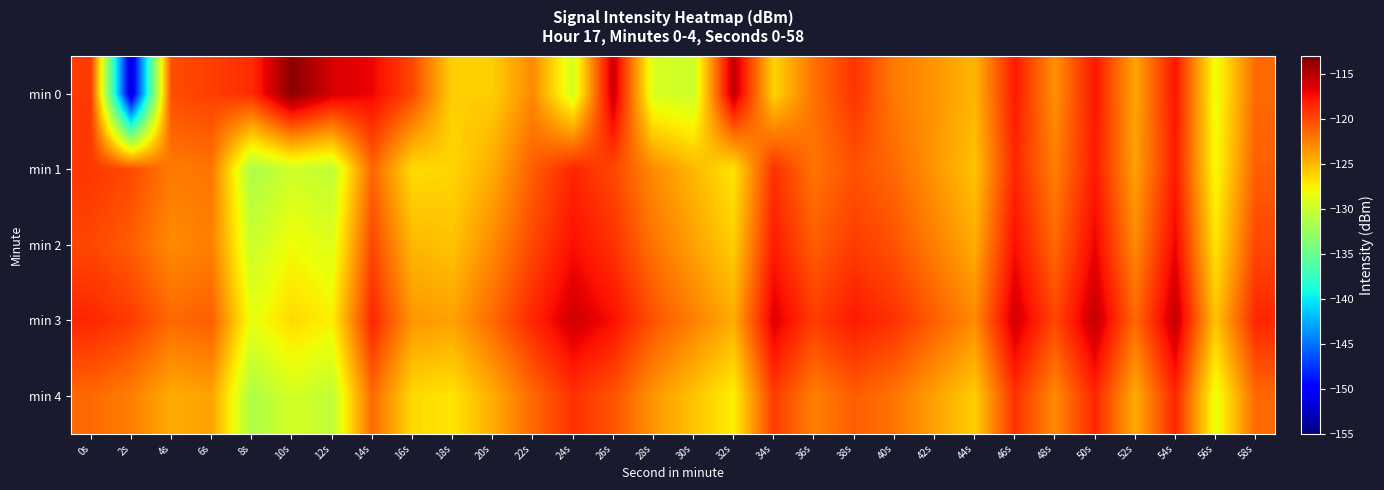

Reading left to right, transcribe all the data shown in this chart.

min 0: 0s=-119.4	2s=-152.2	4s=-120.3	6s=-119.6	8s=-118.8	10s=-113.5	12s=-116.2	14s=-117.1	16s=-120.0	18s=-126.1	20s=-126.0	22s=-122.9	24s=-129.5	26s=-115.7	28s=-129.3	30s=-129.9	32s=-115.4	34s=-126.3	36s=-121.9	38s=-119.1	40s=-122.3	42s=-123.5	44s=-124.9	46s=-118.0	48s=-123.3	50s=-117.8	52s=-124.2	54s=-117.7	56s=-128.4	58s=-121.5
min 1: 0s=-119.3	2s=-120.1	4s=-122.3	6s=-122.1	8s=-131.6	10s=-129.8	12s=-130.5	14s=-121.3	16s=-126.6	18s=-126.3	20s=-124.5	22s=-121.0	24s=-118.5	26s=-120.0	28s=-123.0	30s=-125.0	32s=-127.0	34s=-119.0	36s=-122.0	38s=-120.5	40s=-121.5	42s=-123.5	44s=-125.5	46s=-118.5	48s=-122.5	50s=-118.0	52s=-124.0	54s=-118.0	56s=-128.0	58s=-121.0
min 2: 0s=-120.0	2s=-121.0	4s=-123.0	6s=-122.5	8s=-130.0	10s=-128.0	12s=-129.0	14s=-120.0	16s=-125.0	18s=-125.5	20s=-123.0	22s=-120.0	24s=-117.5	26s=-119.0	28s=-122.0	30s=-124.0	32s=-126.0	34s=-118.0	36s=-121.0	38s=-119.5	40s=-120.5	42s=-122.5	44s=-124.5	46s=-117.5	48s=-121.5	50s=-117.0	52s=-123.0	54s=-117.0	56s=-127.0	58s=-120.0
min 3: 0s=-118.5	2s=-119.5	4s=-121.5	6s=-121.0	8s=-128.5	10s=-126.5	12s=-127.5	14s=-118.5	16s=-123.5	18s=-124.0	20s=-121.5	22s=-118.5	24s=-116.0	26s=-117.5	28s=-120.5	30s=-122.5	32s=-124.5	34s=-116.5	36s=-119.5	38s=-118.0	40s=-119.0	42s=-121.0	44s=-123.0	46s=-116.0	48s=-120.0	50s=-115.5	52s=-121.5	54s=-115.5	56s=-125.5	58s=-118.5
min 4: 0s=-121.5	2s=-122.5	4s=-124.5	6s=-124.0	8s=-131.5	10s=-129.5	12s=-130.5	14s=-121.5	16s=-126.5	18s=-127.0	20s=-124.5	22s=-121.5	24s=-119.0	26s=-120.5	28s=-123.5	30s=-125.5	32s=-127.5	34s=-119.5	36s=-122.5	38s=-121.0	40s=-122.0	42s=-124.0	44s=-126.0	46s=-119.0	48s=-123.0	50s=-118.5	52s=-124.5	54s=-118.5	56s=-128.5	58s=-121.5